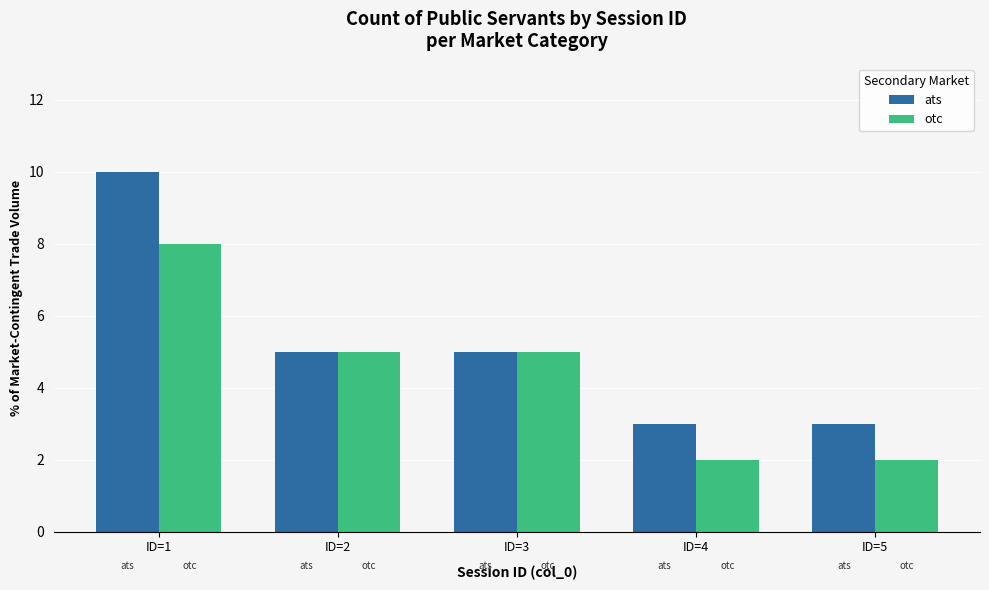

At ID=1, list the series in order from smallest to largest.

otc, ats